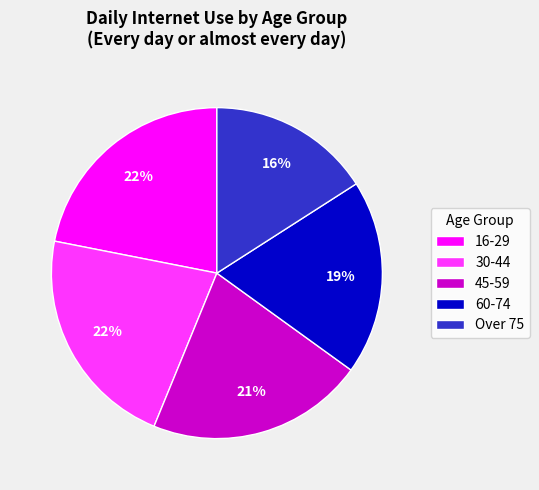

Do 16-29 and 30-44 together represent more than half of the pie?

No